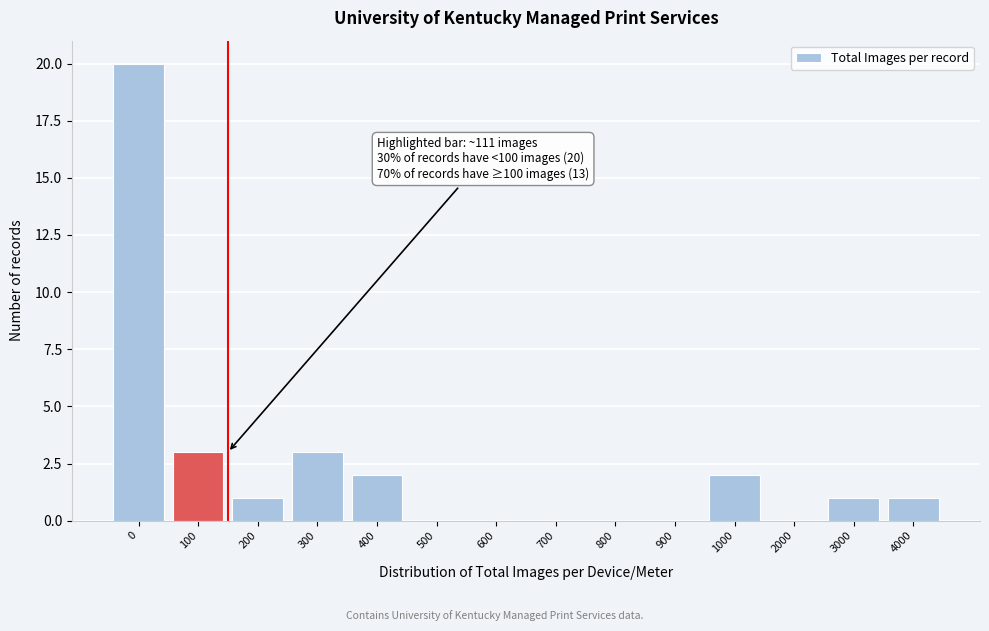

Reading left to right, transcribe all the data shown in this chart.

0=20	100=3	200=1	300=3	400=2	500=0	600=0	700=0	800=0	900=0	1000=2	2000=0	3000=1	4000=1